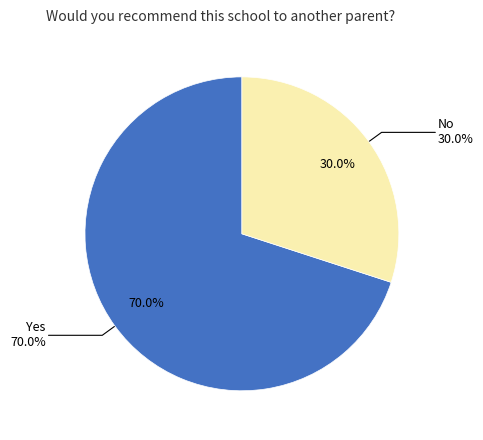

Which category has the smallest portion of the pie?

No